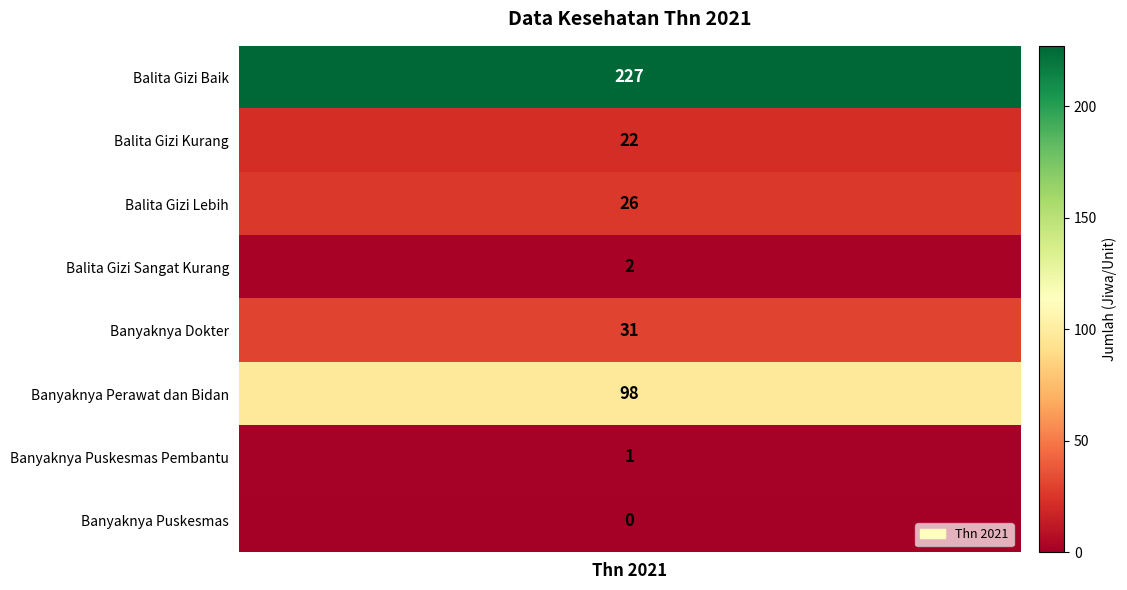

Where does the data first go above 26?

Balita Gizi Baik